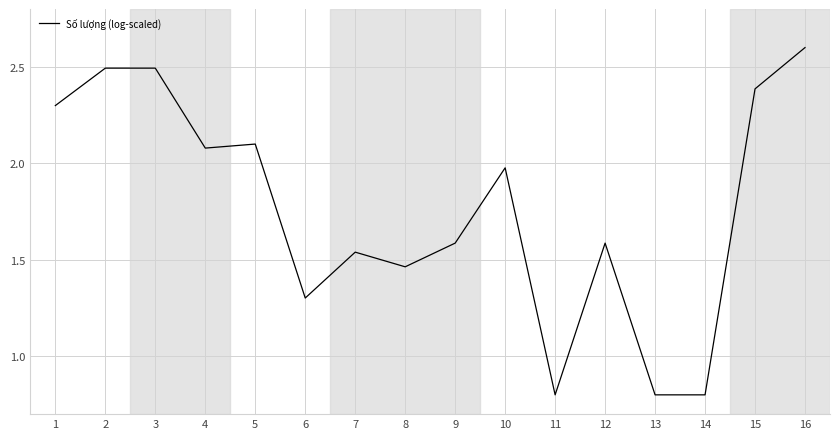

What is the minimum value shown in the chart?

0.8